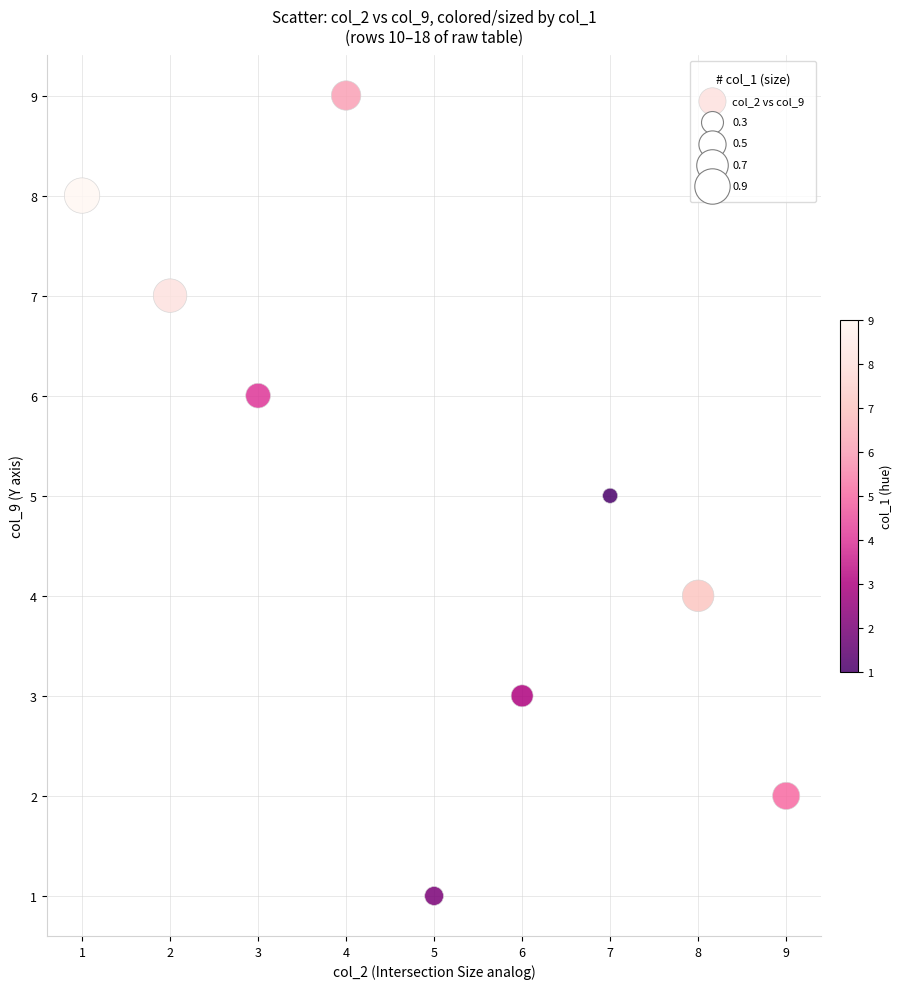

What is the range of Y values (max minus min)?

8